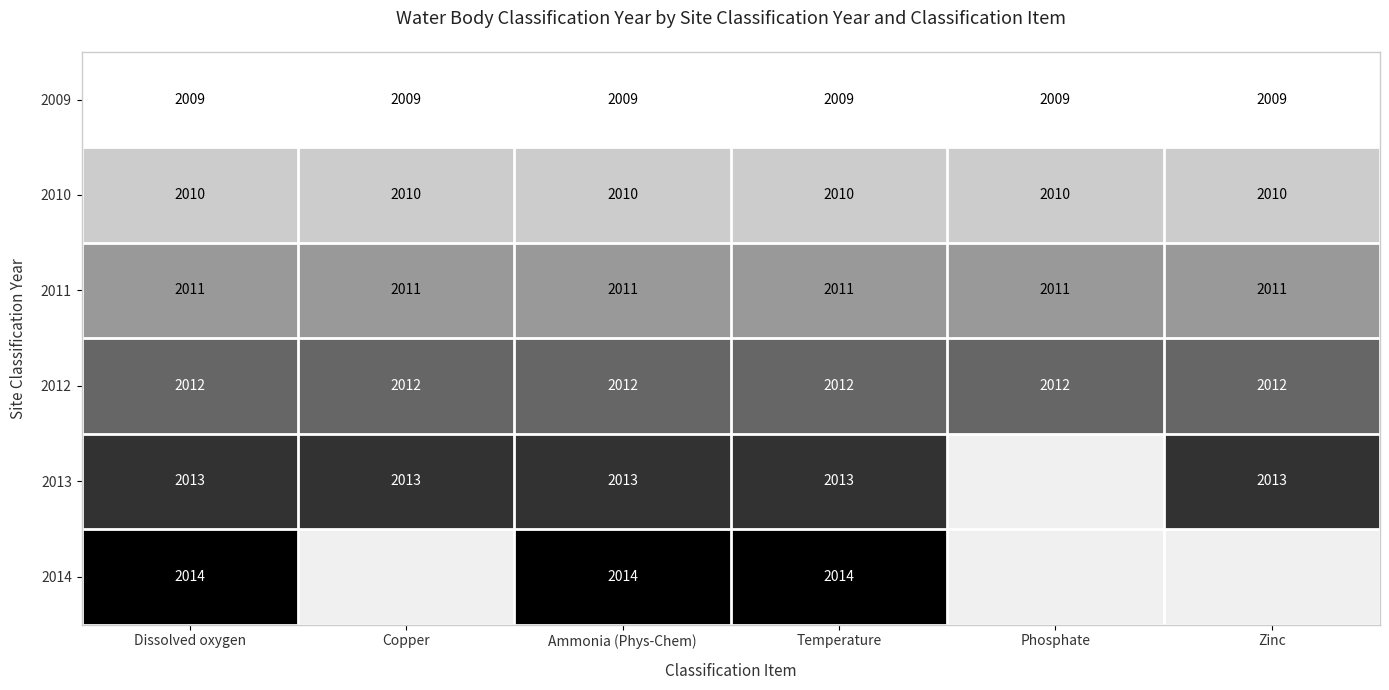

What is the difference between the highest and lowest values at Copper?

4.0